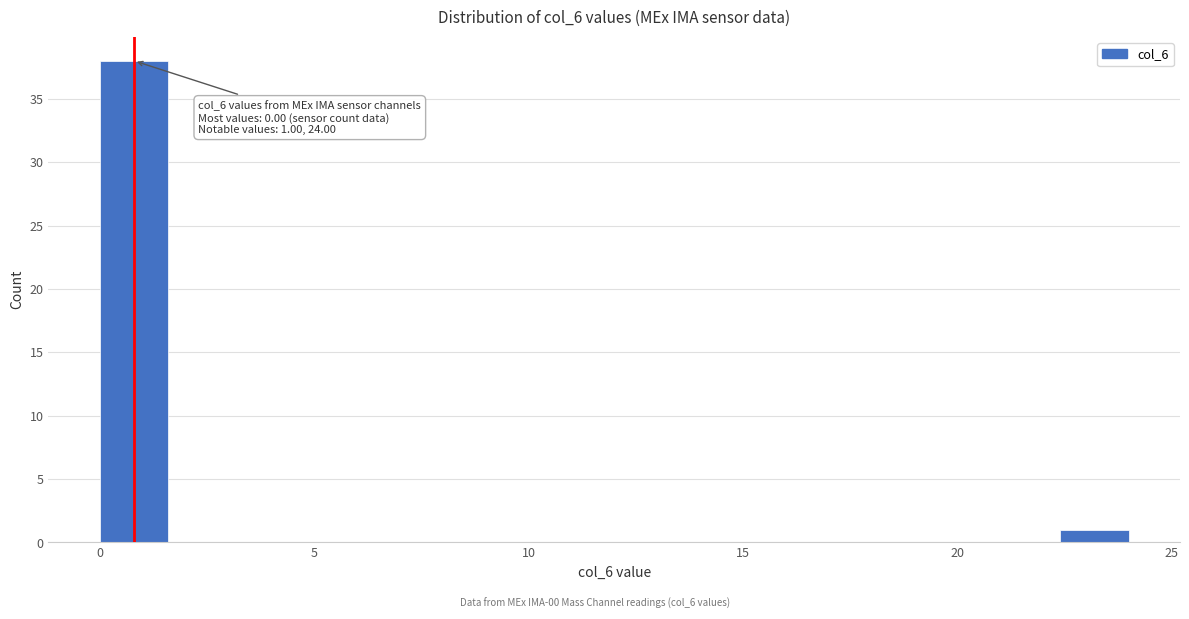

Around what value on the x-axis is the tallest bar? Give the approximate position of its centre, as read against the axis.

1.0